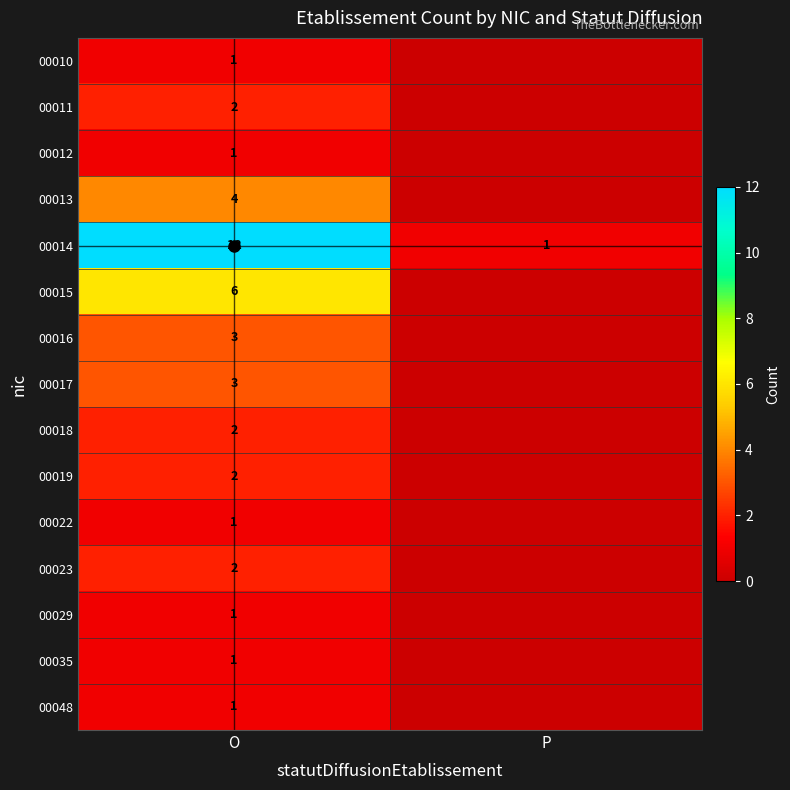

What is the maximum value shown in the chart?

12